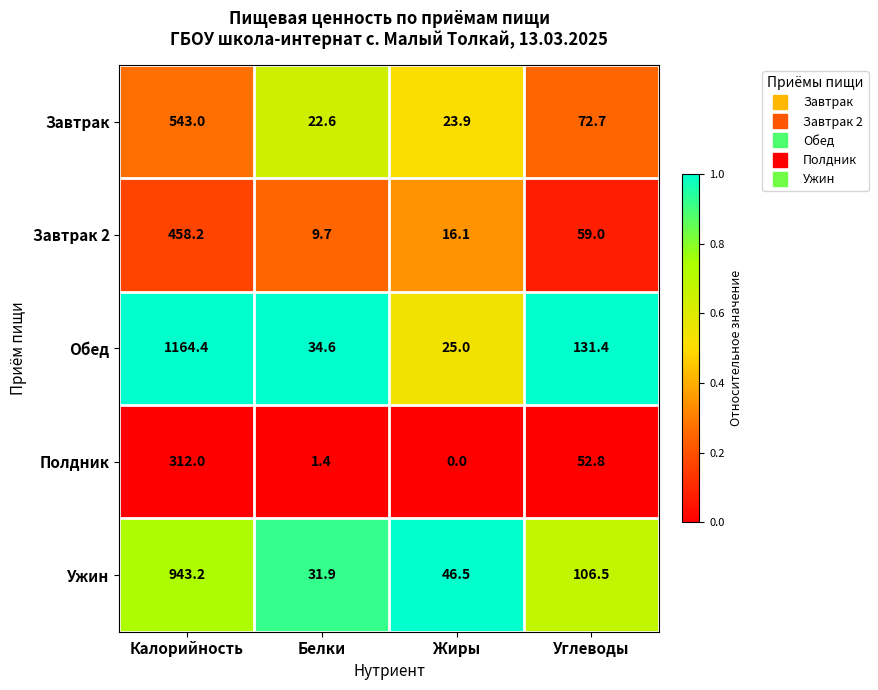

Is it true that Завтрак 2 equals 6.3 at Белки?

False